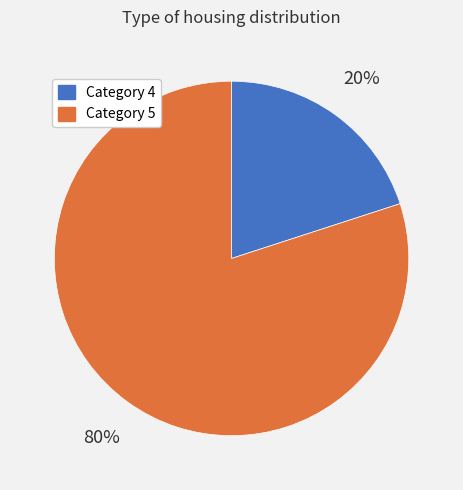

To the nearest percent, what is the difference between the largest and smallest slice percentages?

60%